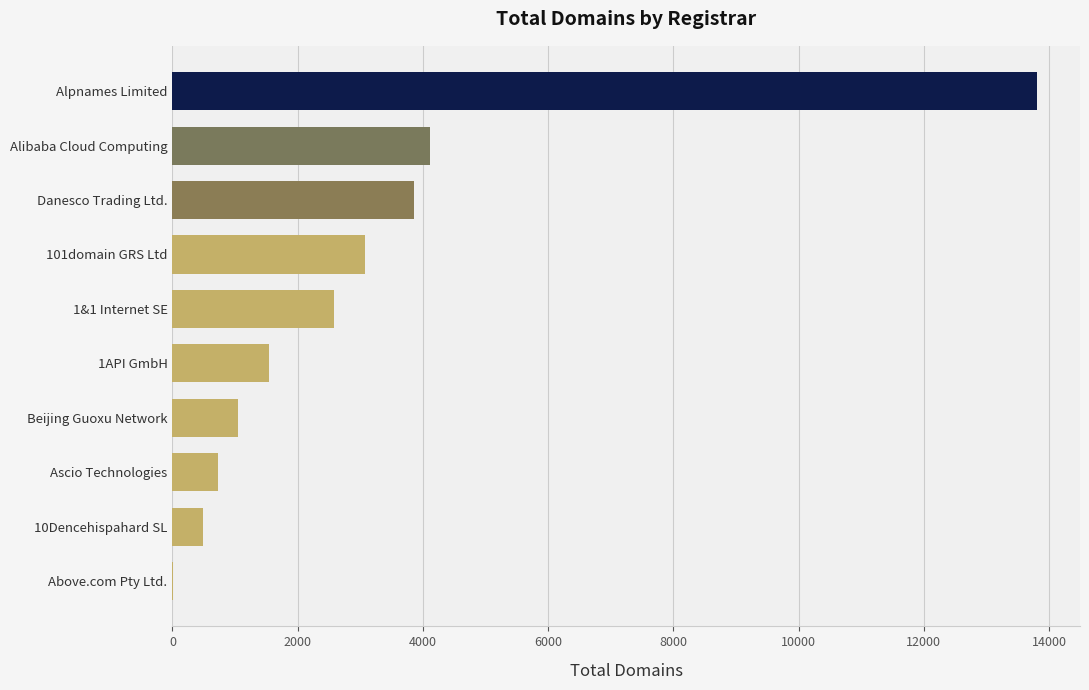

At which label is the value closest to 6904?

Alibaba Cloud Computing